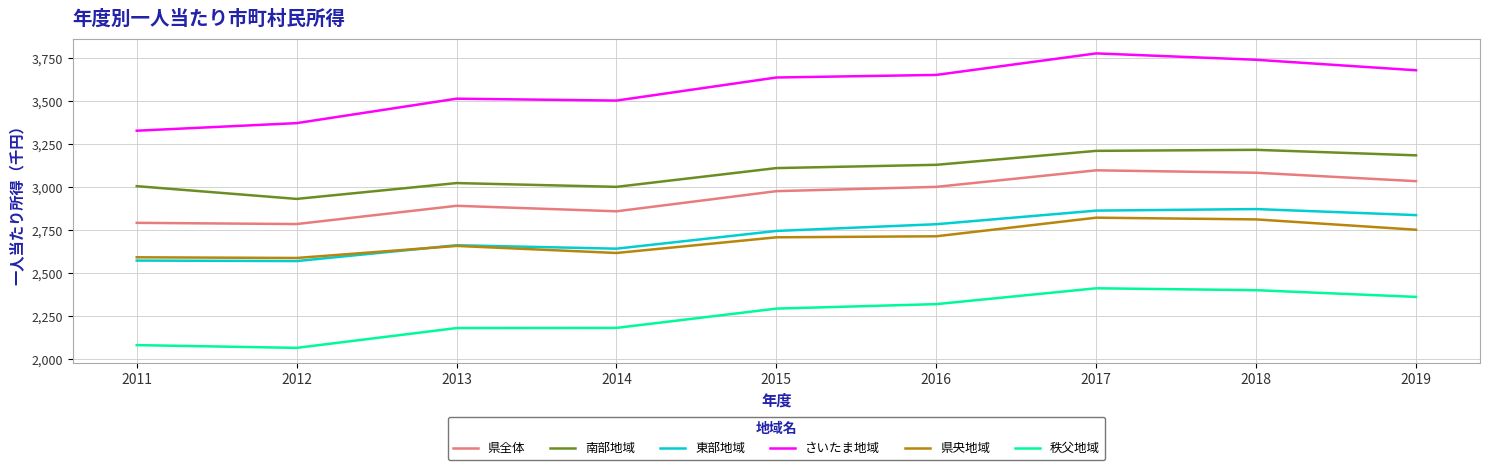

The value of 南部地域 at 2013 is 4666. True or false?

False